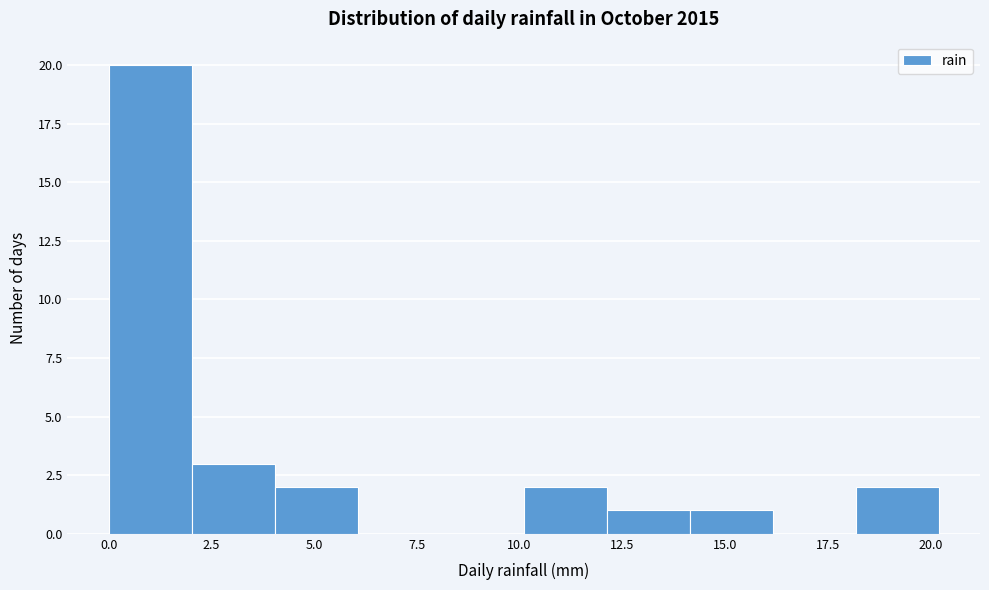

Reading left to right, transcribe this chart: for each bar, give the range it covers on the x-axis and its height. Neither the bar edges nor the heights are printed on the chart, so give them approximately, as read against the axes.

0 to 2: 20
2 to 4: 3
4 to 6: 2
6 to 8: 0
8 to 10: 0
10 to 12: 2
12 to 14: 1
14 to 16: 1
16 to 18: 0
18 to 20: 2